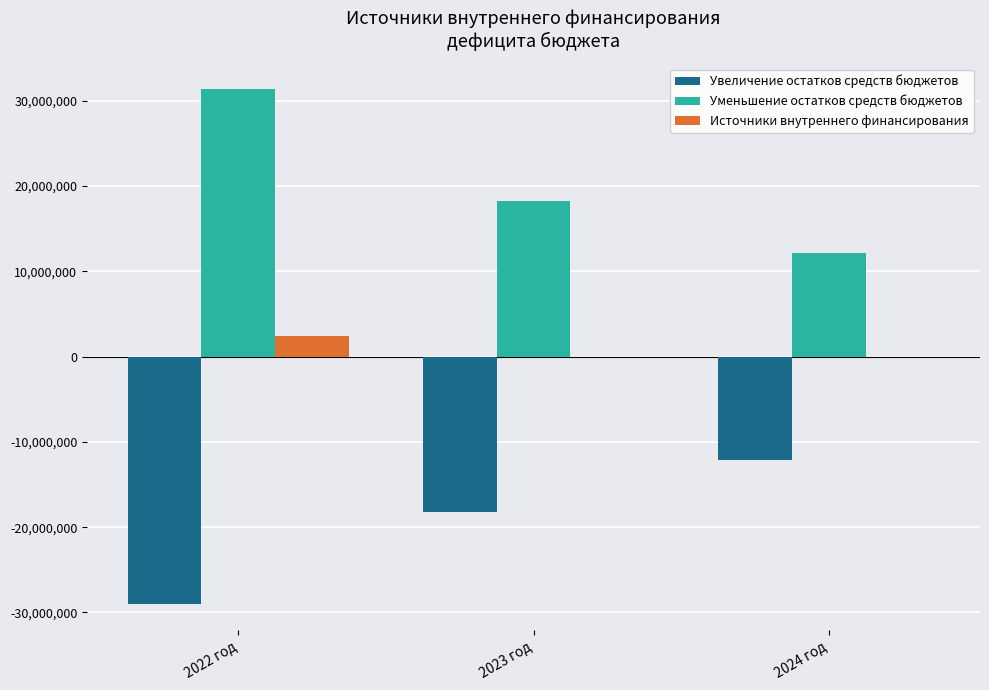

Where is Увеличение остатков средств бюджетов nearest to the value -20585830?

2023 год